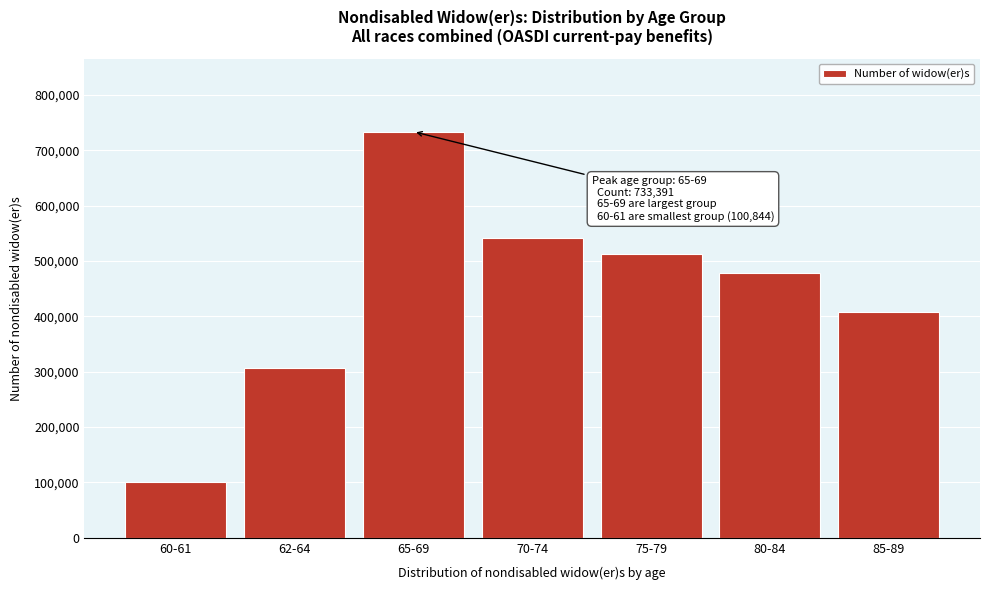

Reading right to left, what are all the values shown in this chart?

85-89=408612	80-84=477651	75-79=512269	70-74=540728	65-69=733391	62-64=307490	60-61=100844